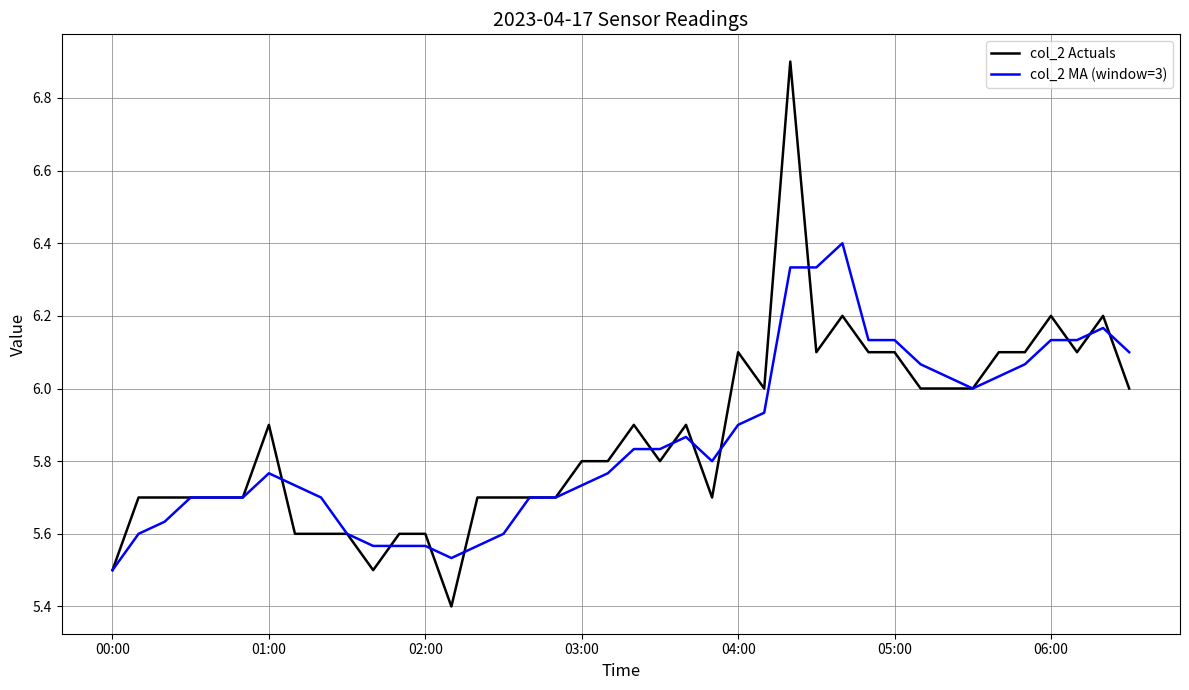

Rank the series by their average value, from highest to lowest.

col_2 Actuals, col_2 MA (window=3)